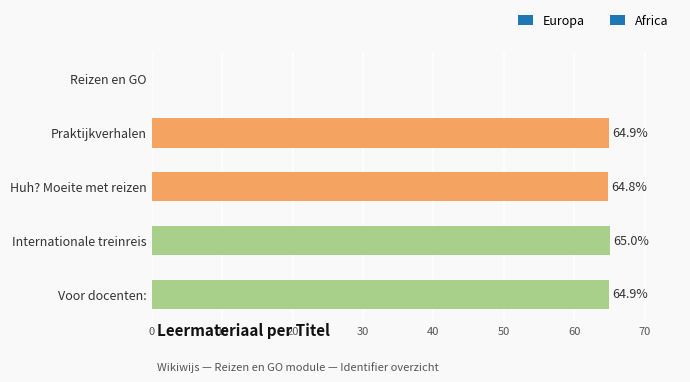

Count the number of values greater than 64.

4